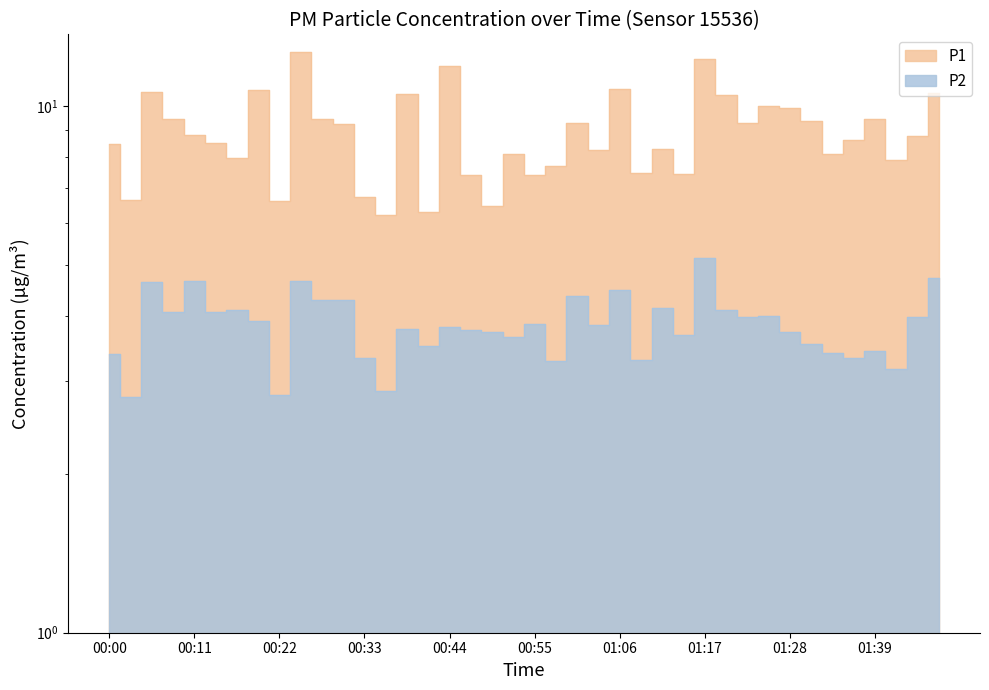

What is the sum of the P1 values at 00:33 and 01:09?

14.2